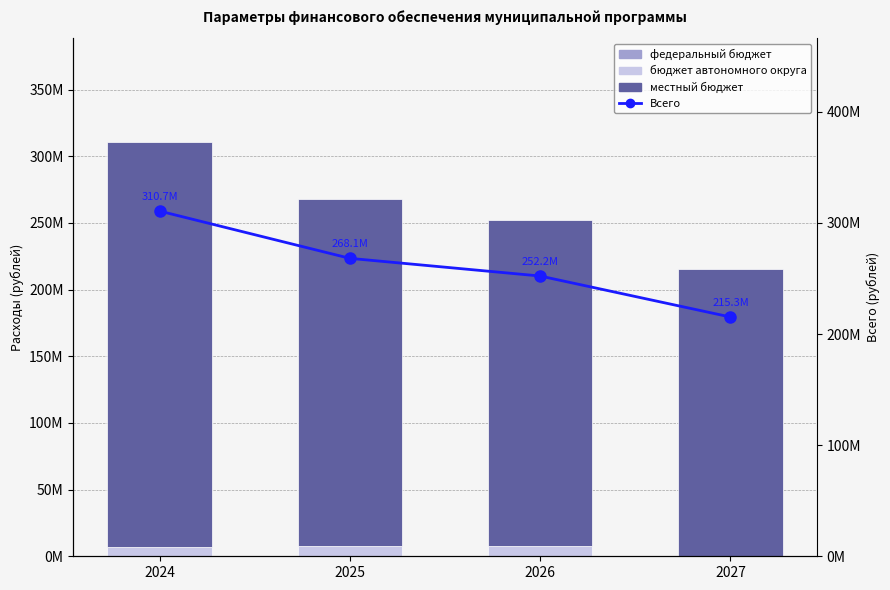

Reading left to right, extract all data points from this chart.

федеральный бюджет: 0.0	0.0	0.0	0.0
бюджет автономного округа: 7200700.0	7434800.0	7440700.0	0.0
местный бюджет: 303467482.0	260685234.0	244776861.0	215334589.5
Всего: 310668182.0	268120034.0	252217561.0	215334589.5